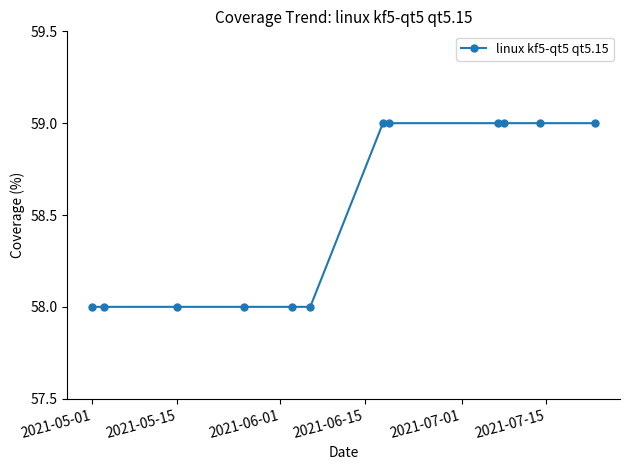

What is the maximum value shown in the chart?

59